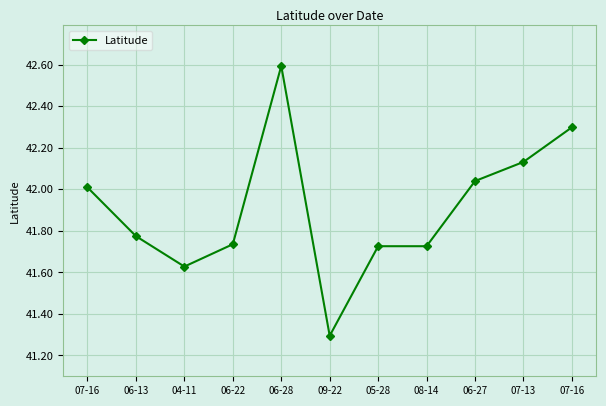

How many series are shown in this chart?

1